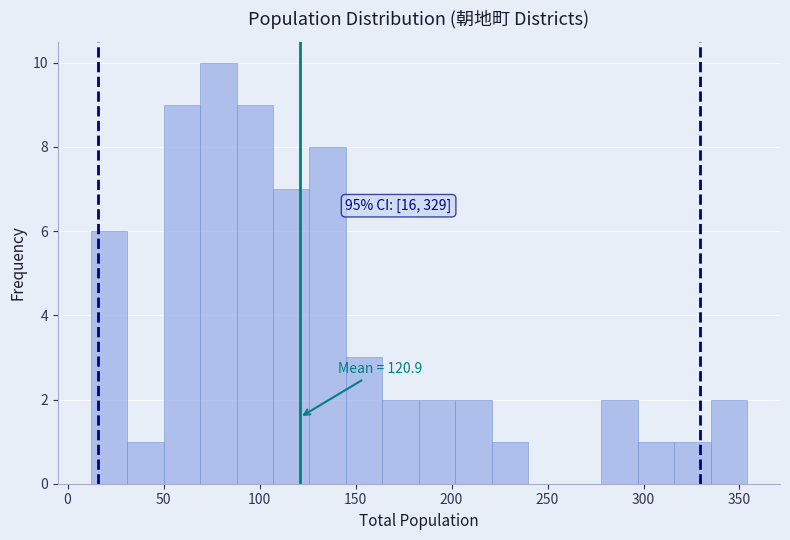

Read against the x-axis, roughly where is the centre of the tallest bar?

80